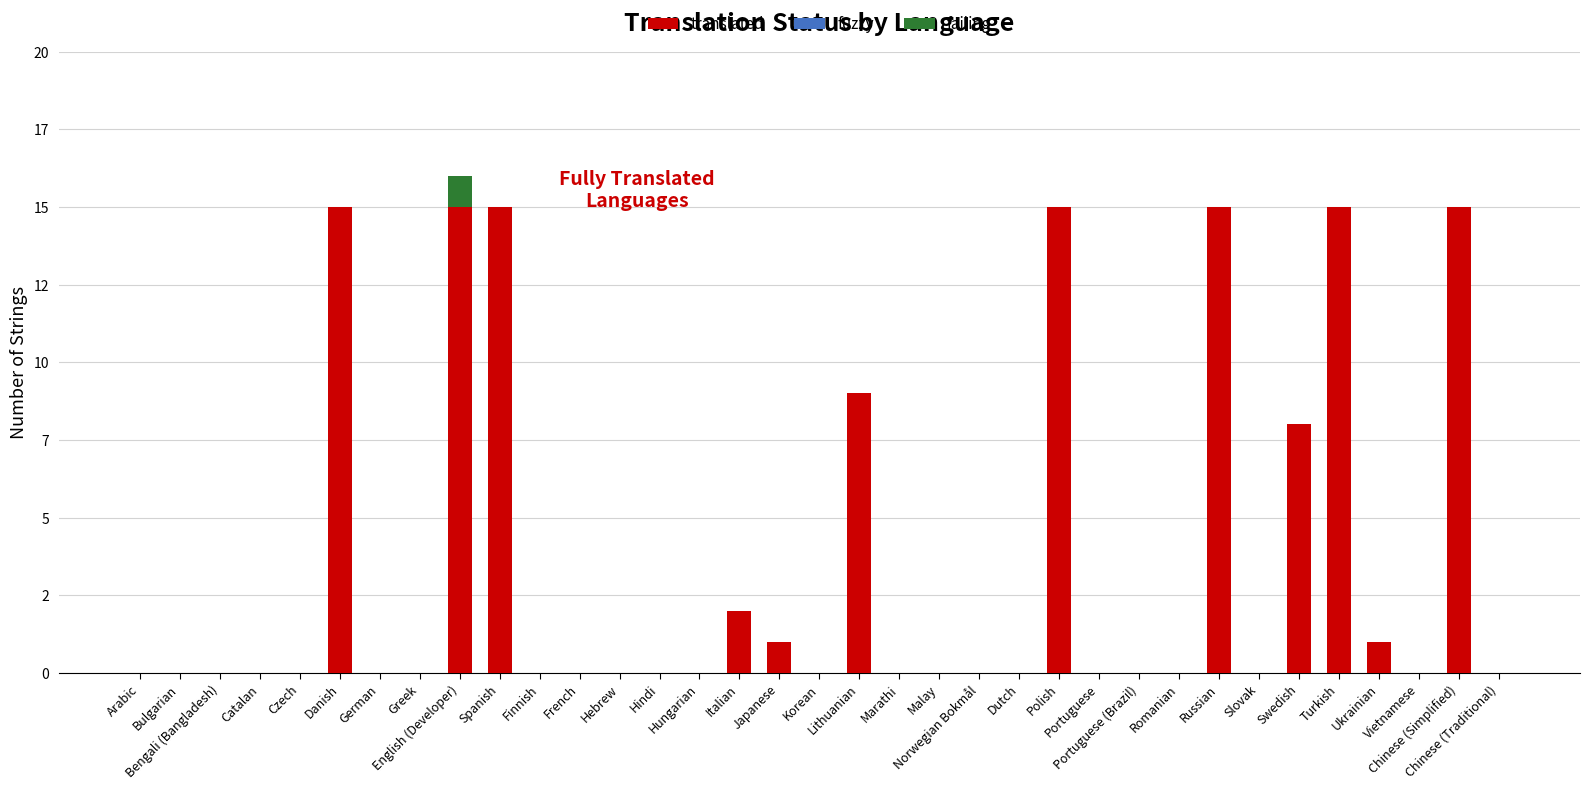

True or false: failing has a value of 0 at Danish.

True